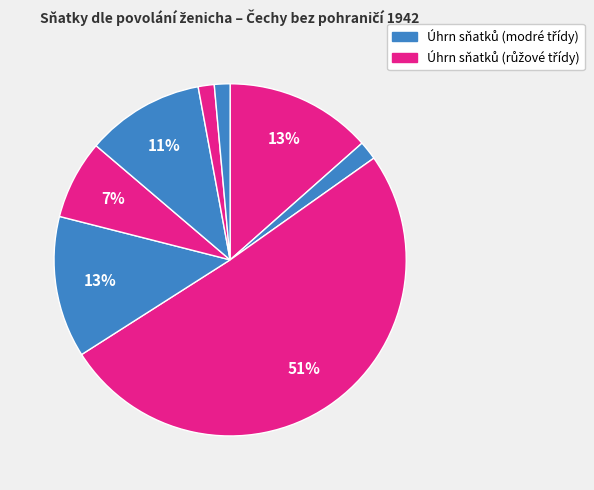

Count the number of slices in the pie.

8